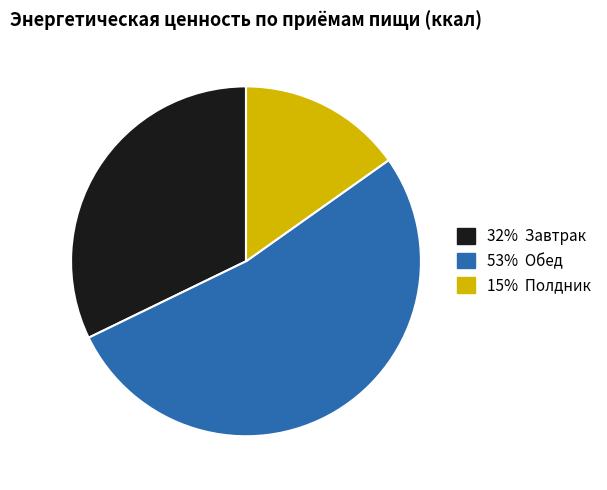

Does any single category account for the majority?

Yes